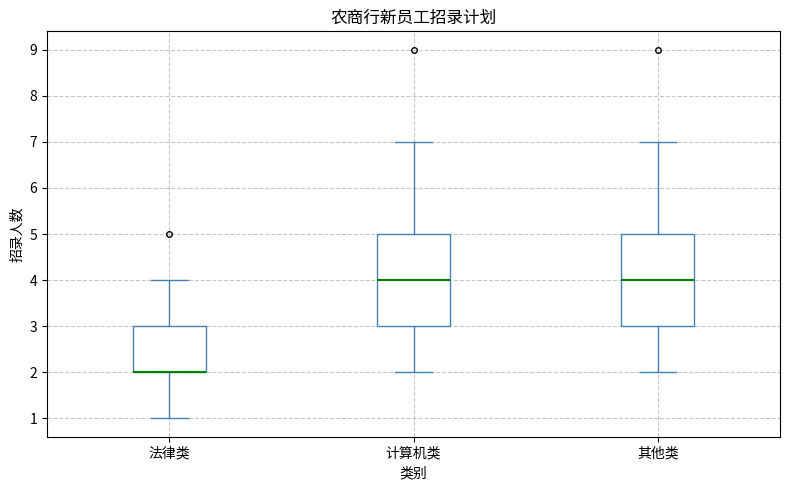

Reading left to right, transcribe this box plot: for each box, give where its median line is, the range the box spans, and where its two whiskers end, as read against the y-axis. The values are not printed on the chart, so give them approximately, as read against the axis.

法律类: median 2 (drawn on the box's lower edge), box 2 to 3, whiskers 1 to 4
计算机类: median 4, box 3 to 5, whiskers 2 to 7
其他类: median 4, box 3 to 5, whiskers 2 to 7